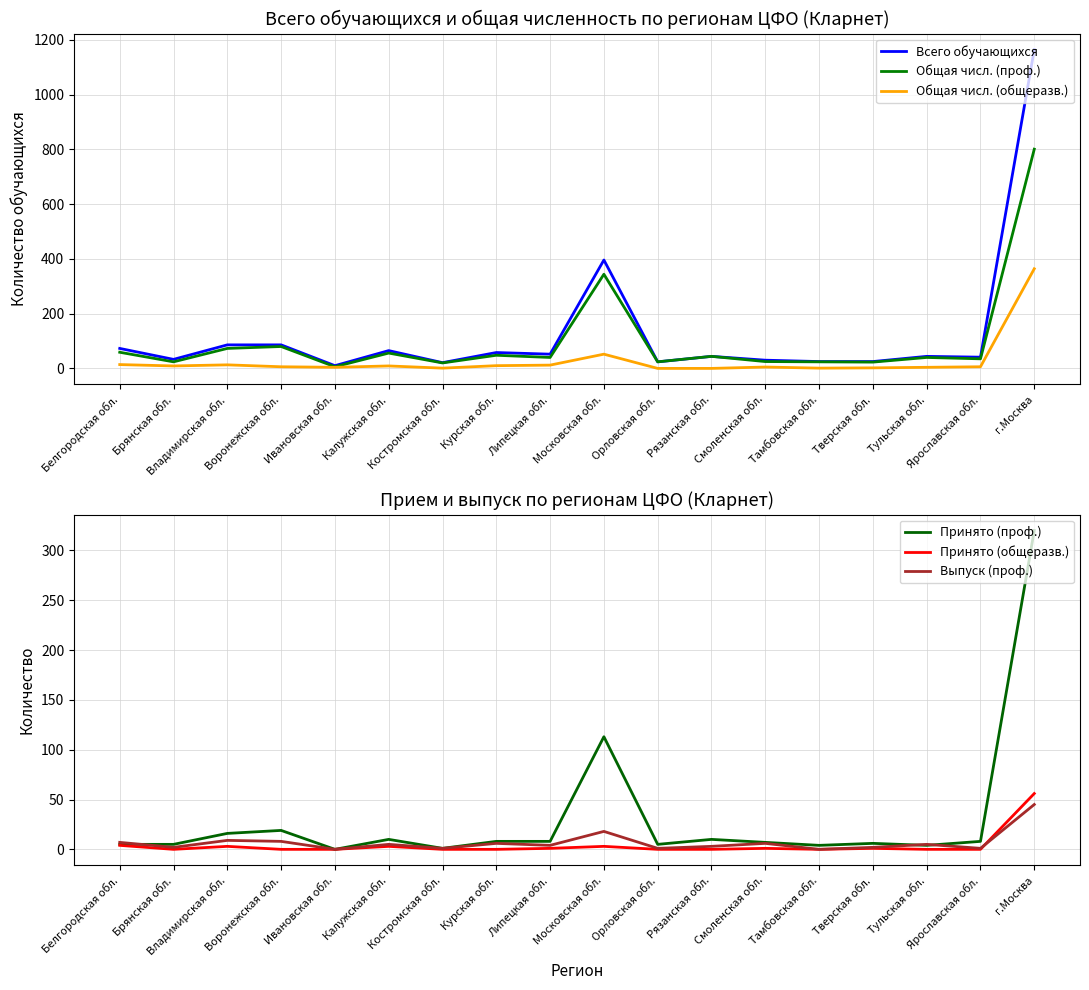

At which category does the chart reach its peak across all series?

г.Москва